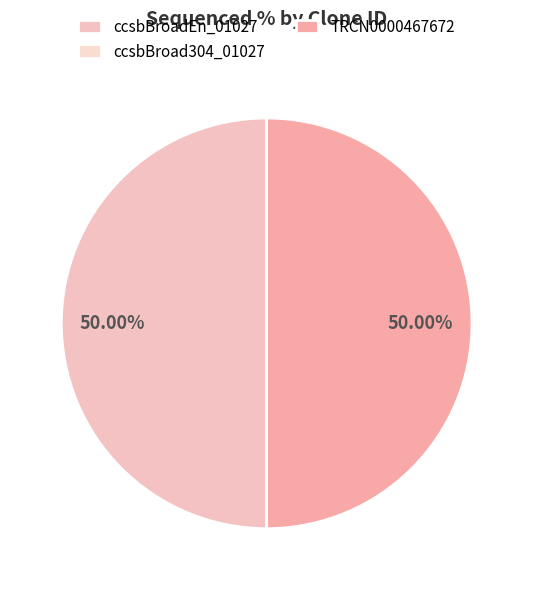

To the nearest percent, what percentage of the pie is ccsbBroadEn_01027?

50%